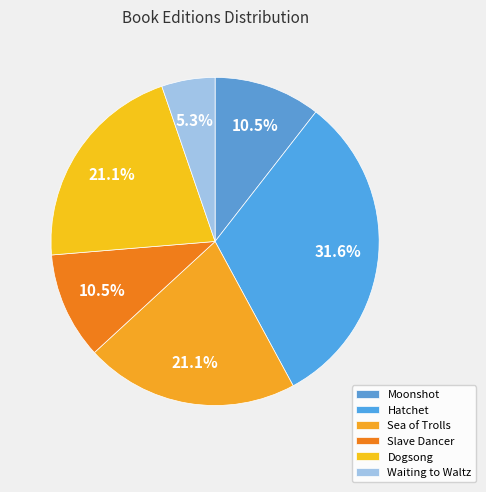

Count the number of slices in the pie.

6